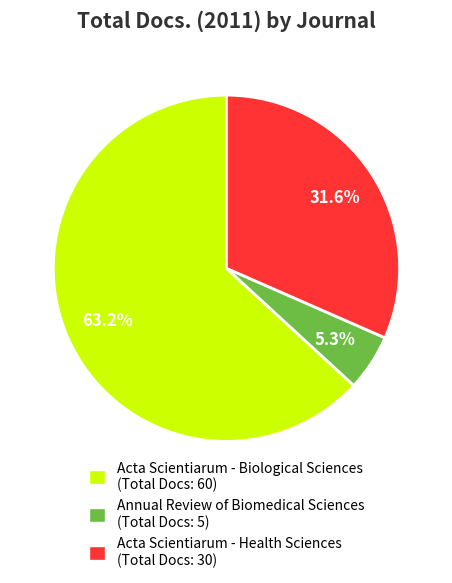

What percentage do Acta Scientiarum - Biological Sciences and Annual Review of Biomedical Sciences together represent?

68.4%